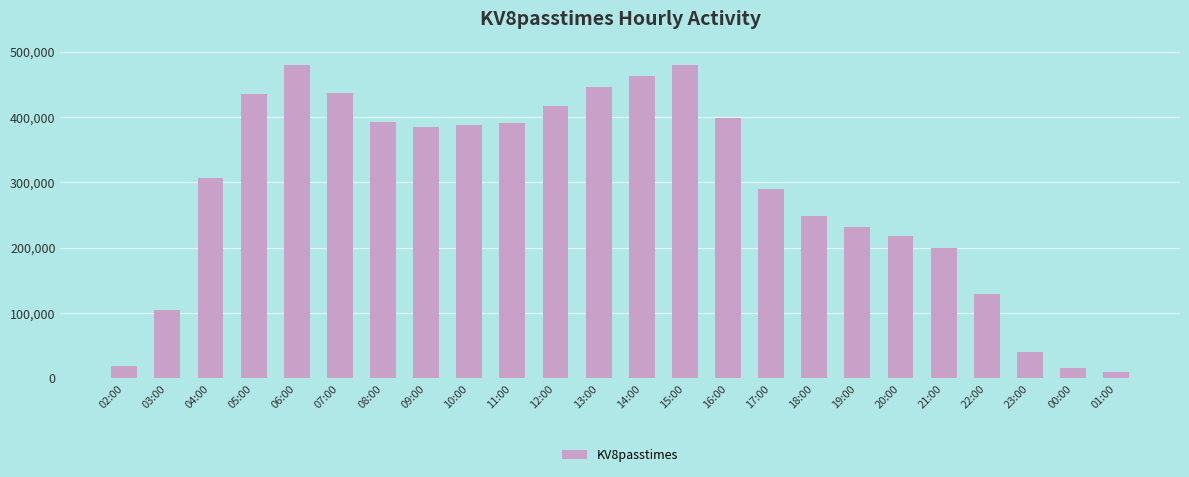

Between 00:00 and 08:00, which is larger?

08:00